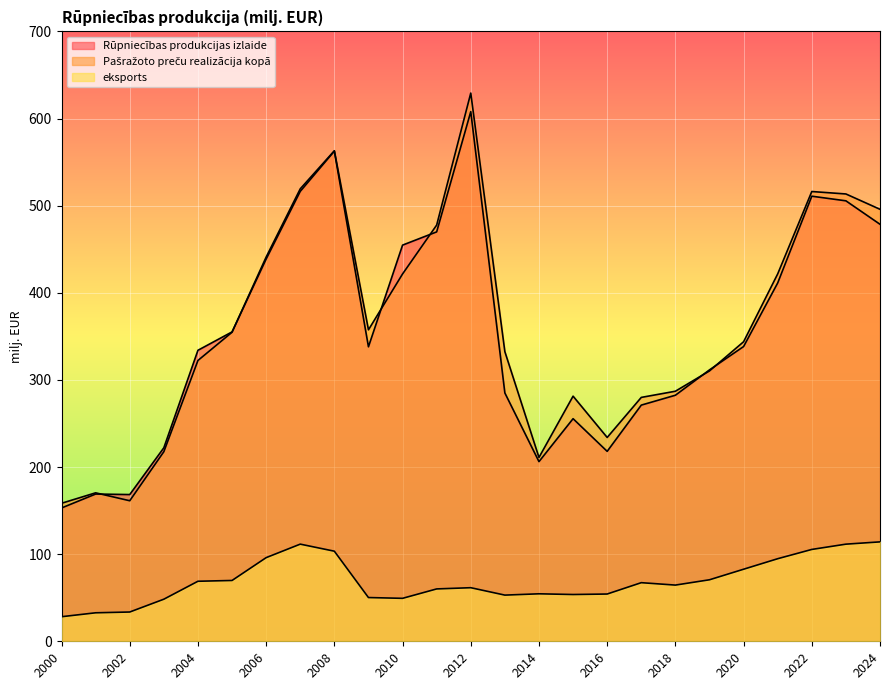

Reading right to left, extract all data points from this chart.

Rūpniecības produkcijas izlaide: 2024=478.6	2023=505.5	2022=510.8	2021=411.3	2020=338.3	2019=311.5	2018=282.4	2017=271.1	2016=218.0	2015=255.5	2014=206.2	2013=285.0	2012=607.9	2011=469.9	2010=454.7	2009=338.0	2008=562.6	2007=516.4	2006=438.7	2005=355.1	2004=334.0	2003=222.1	2002=168.4	2001=169.0	2000=153.0
Pašražoto preču realizācija kopā: 2024=495.8	2023=513.4	2022=516.2	2021=421.7	2020=343.8	2019=310.3	2018=287.0	2017=279.9	2016=233.9	2015=281.3	2014=211.0	2013=332.4	2012=629.2	2011=477.7	2010=421.6	2009=357.5	2008=563.0	2007=519.3	2006=441.0	2005=354.7	2004=322.3	2003=217.6	2002=161.3	2001=170.4	2000=158.4
eksports: 2024=114.1	2023=111.5	2022=105.4	2021=94.8	2020=82.7	2019=70.6	2018=64.5	2017=67.3	2016=54.2	2015=53.7	2014=54.5	2013=53.0	2012=61.5	2011=60.1	2010=49.3	2009=50.2	2008=103.4	2007=111.5	2006=96.0	2005=69.8	2004=68.9	2003=48.3	2002=33.6	2001=32.7	2000=28.2